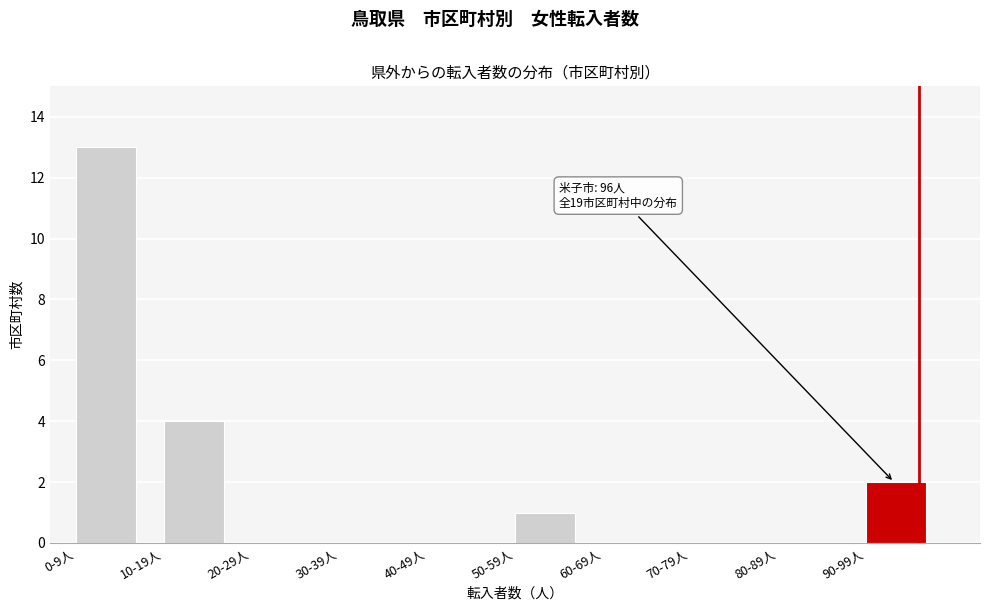

Reading left to right, list all the values displayed in this chart.

0-9人=13	10-19人=4	20-29人=0	30-39人=0	40-49人=0	50-59人=1	60-69人=0	70-79人=0	80-89人=0	90-99人=2